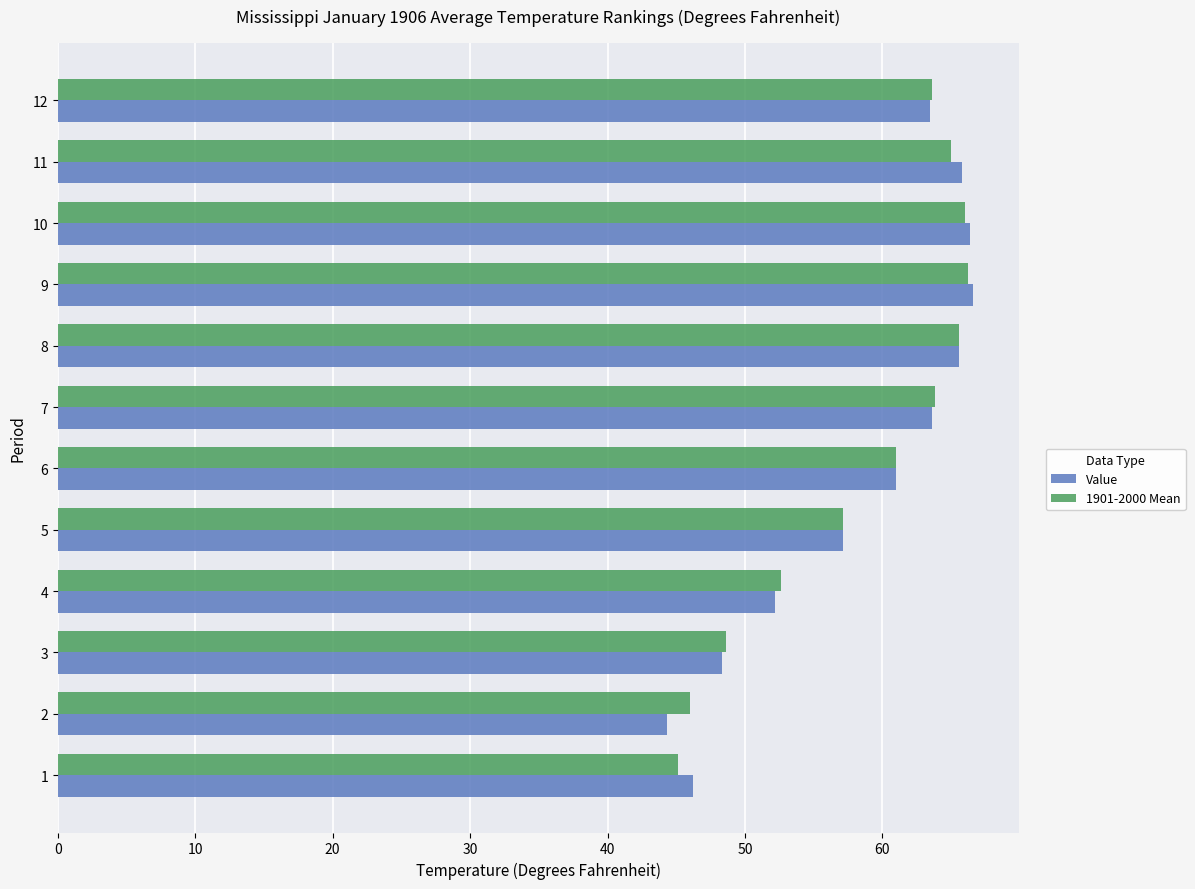

True or false: 1901-2000 Mean has a value of 19.3 at 11.

False